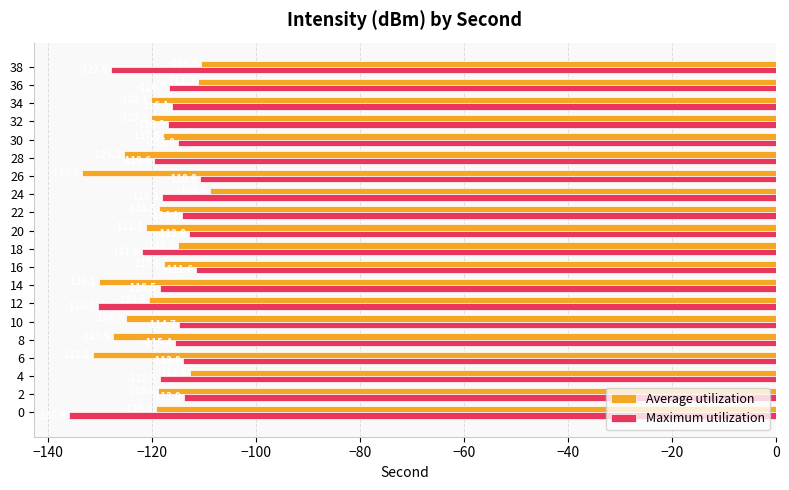

Rank the series by their maximum value, from lowest to highest.

Maximum utilization, Average utilization